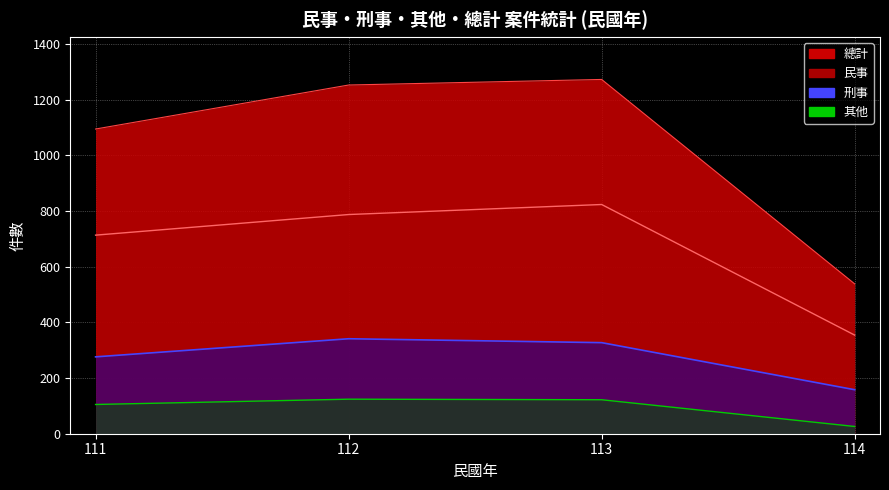

What is the difference between the maximum and minimum values in the 總計 series?

734